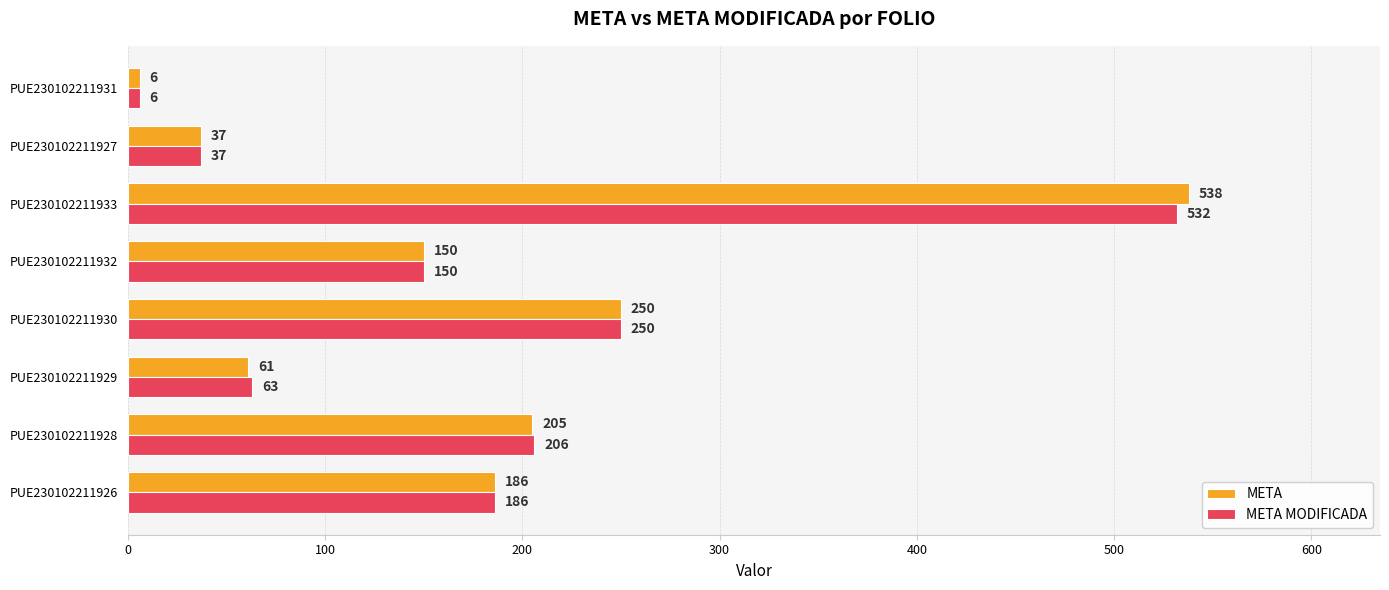

The META series shows 279 at PUE230102211926. True or false?

False